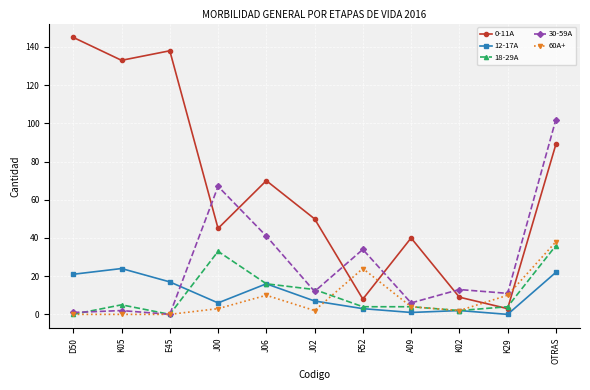

What is the average value of the 30-59A series?

26